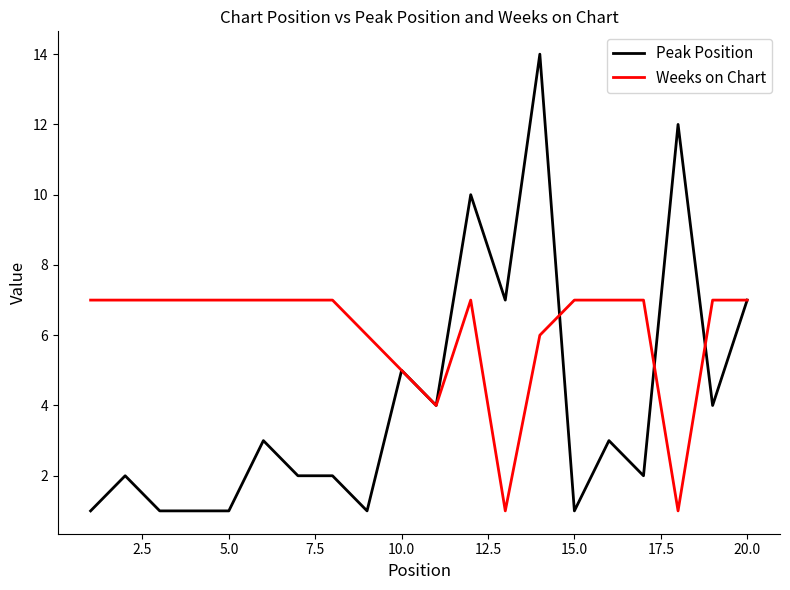

Rank the series by their maximum value, from highest to lowest.

Peak Position, Weeks on Chart